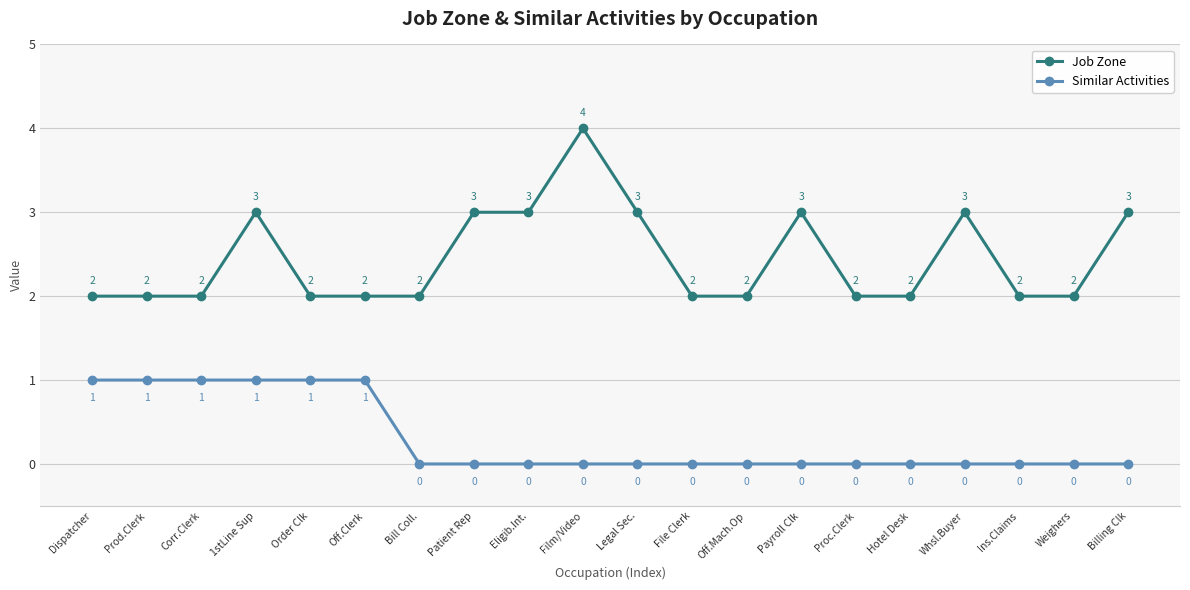

How many data points does each series have?

20